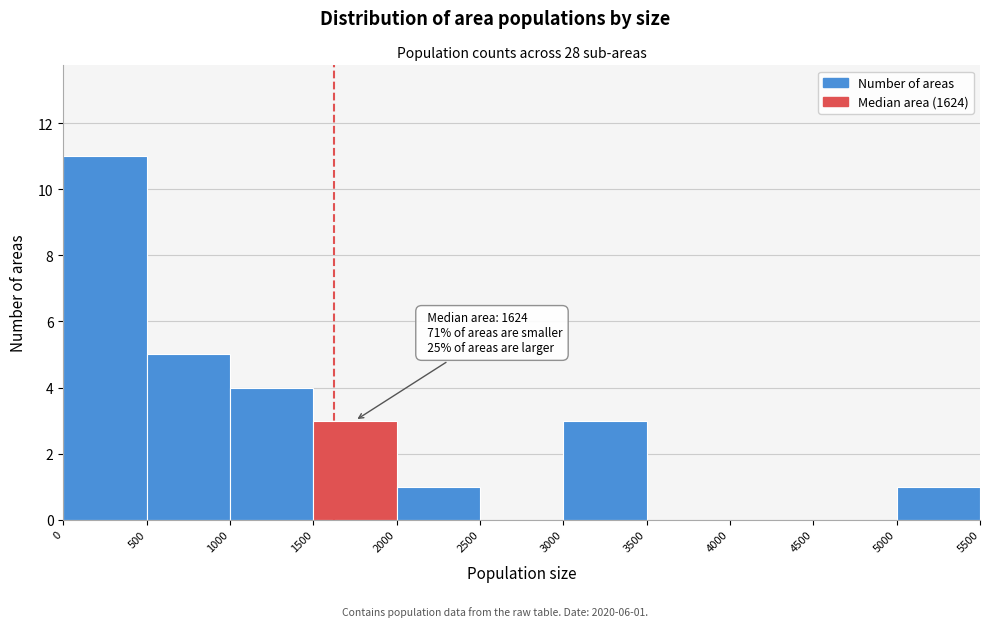

Over which range of the x-axis is the bar tallest?

0 to 500